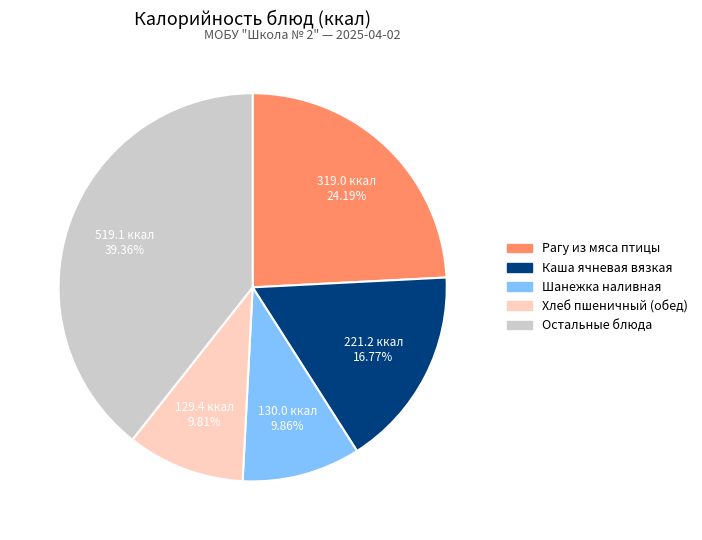

Count the number of slices in the pie.

5